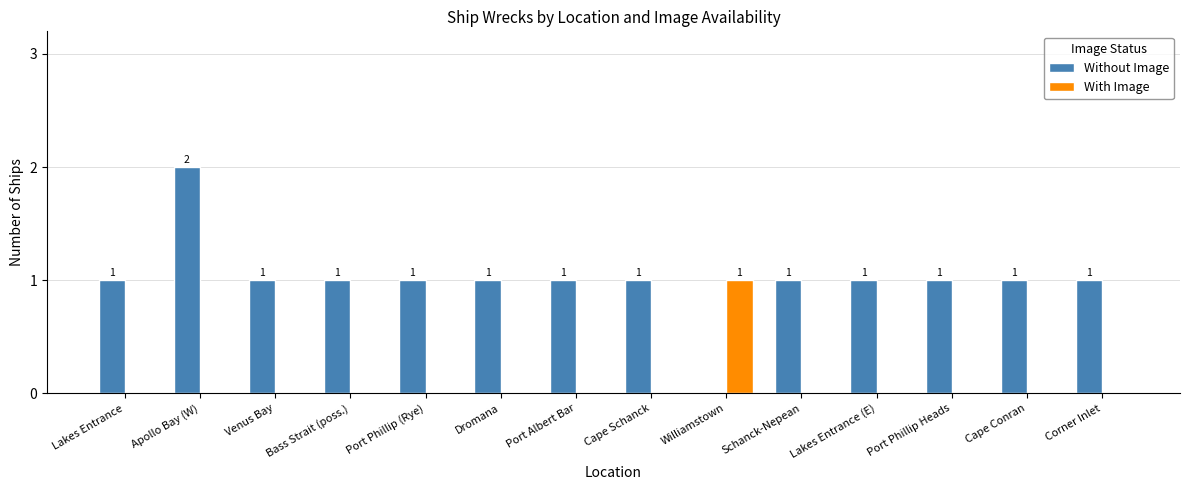

How many distinct data groups are displayed?

2